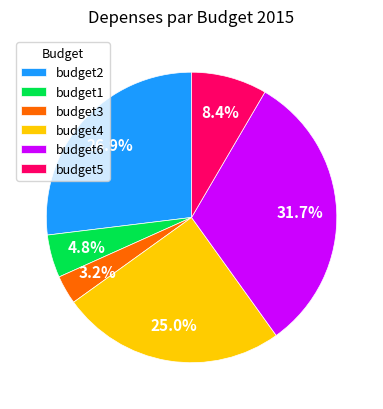

True or false: budget1 accounts for 14% of the total.

False